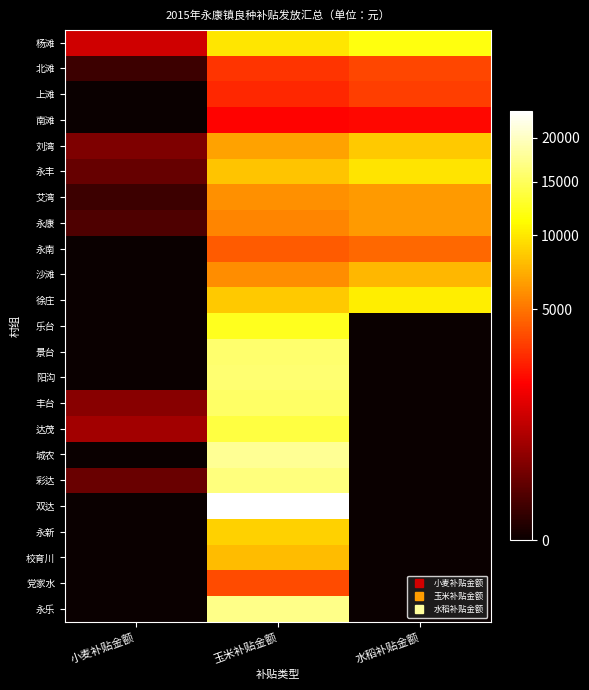

Between 小麦补贴金额 and 玉米补贴金额, which is larger?

玉米补贴金额